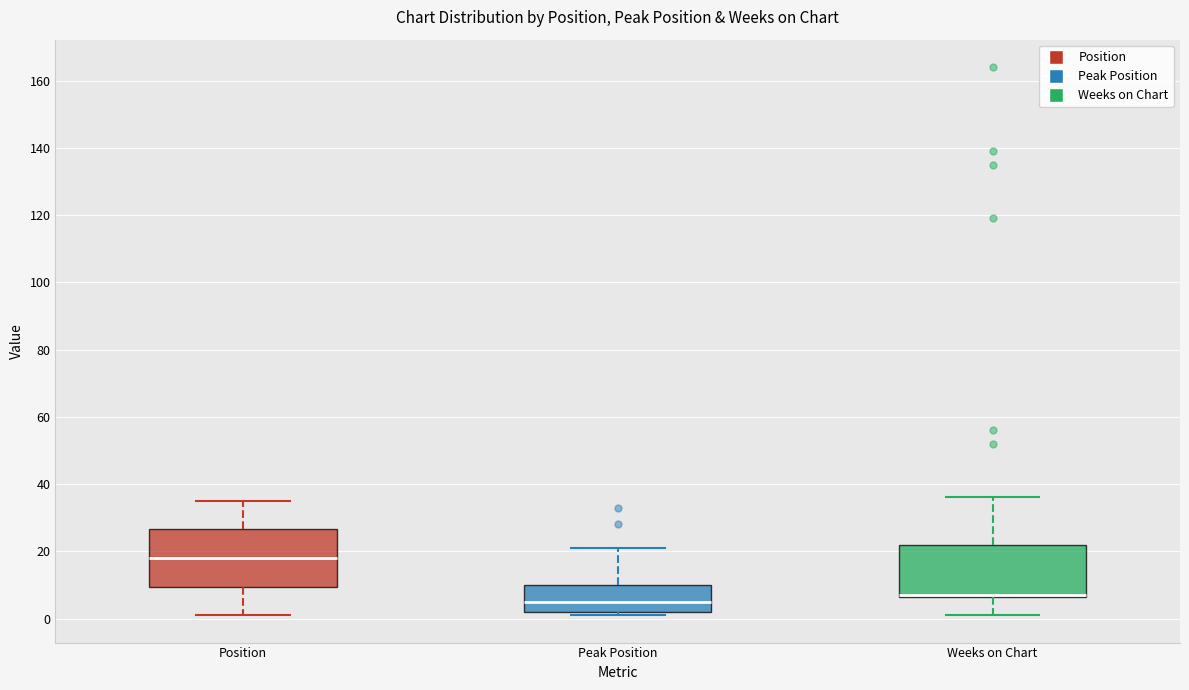

Where is the upper edge of the box for Position on the y-axis? The values are not printed on the chart, so give them approximately, as read against the axis.

26